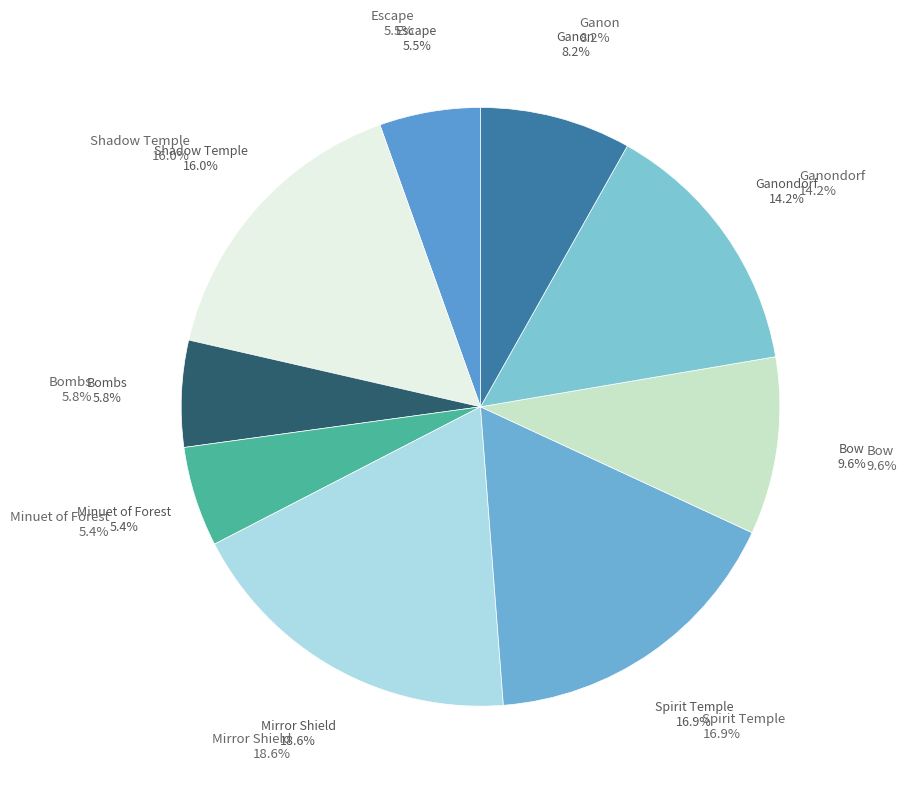

To the nearest percent, what percentage of the pie is Bombs?

6%